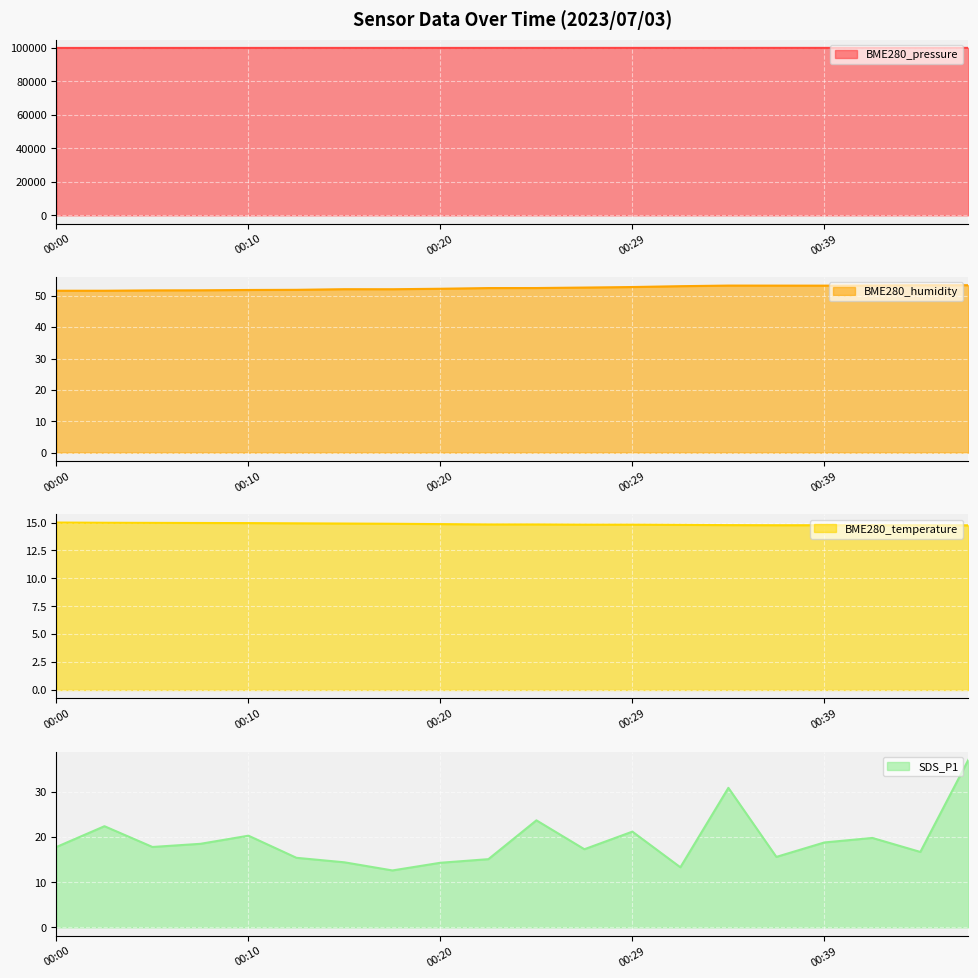

Reading left to right, extract all data points from this chart.

BME280_pressure: 100035.5	100039.0	100044.9	100044.2	100047.6	100052.2	100055.4	100055.2	100052.5	100053.8	100057.1	100058.1	100061.9	100064.7	100062.9	100065.6	100066.0	100062.2	100067.4	100071.8
BME280_humidity: 51.6	51.6	51.7	51.8	51.9	51.9	52.1	52.1	52.2	52.5	52.5	52.6	52.8	53.1	53.2	53.2	53.2	53.3	53.4	53.4
BME280_temperature: 15.0	15.0	15.0	15.0	14.9	14.9	14.9	14.9	14.9	14.8	14.8	14.8	14.8	14.8	14.8	14.8	14.8	14.8	14.8	14.8
SDS_P1: 17.8	22.4	17.8	18.5	20.3	15.4	14.4	12.6	14.3	15.1	23.7	17.3	21.2	13.3	30.9	15.6	18.8	19.8	16.7	37.1